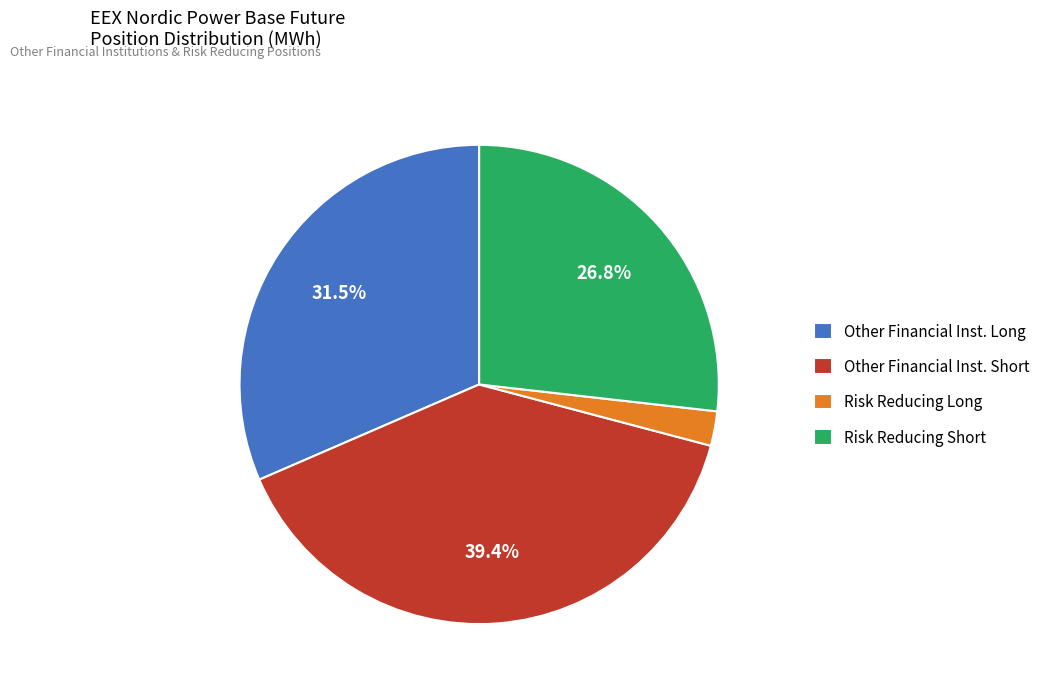

Does Risk Reducing Long represent more than half of the total?

No